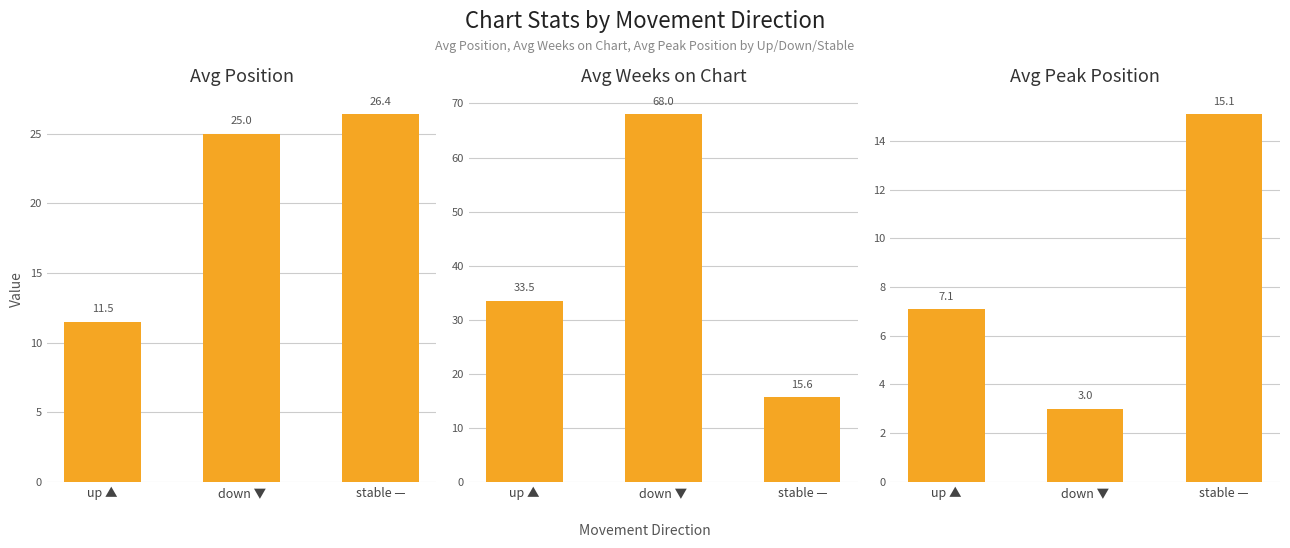

Which series has the largest total across all categories?

Avg Weeks on Chart